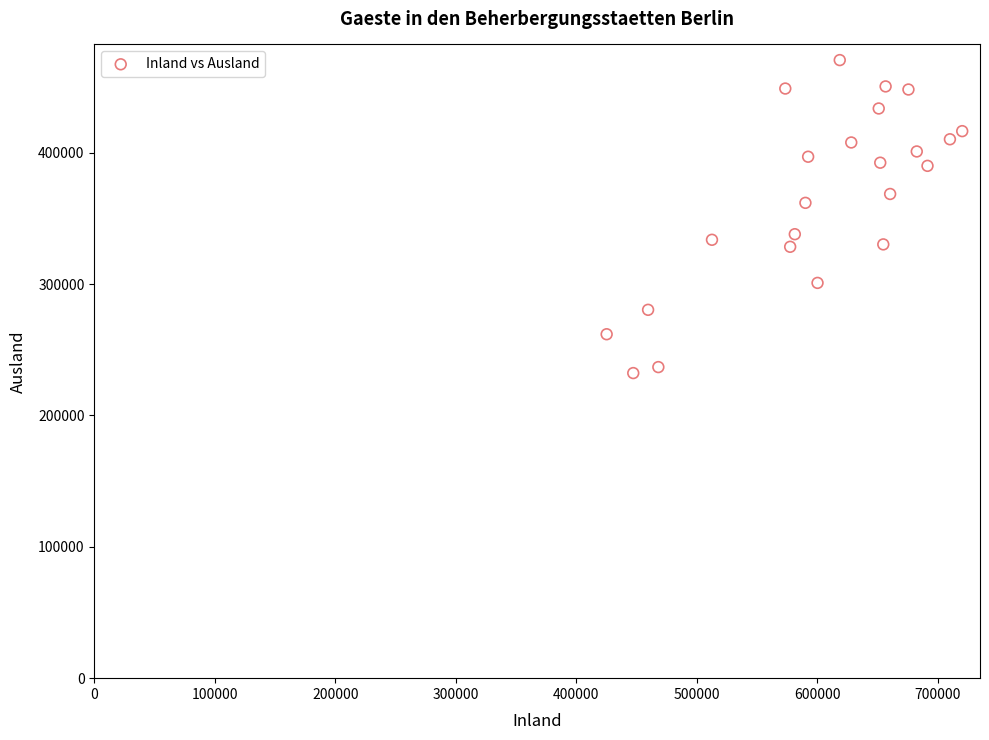

What is the range of Y values (max minus min)?

238241